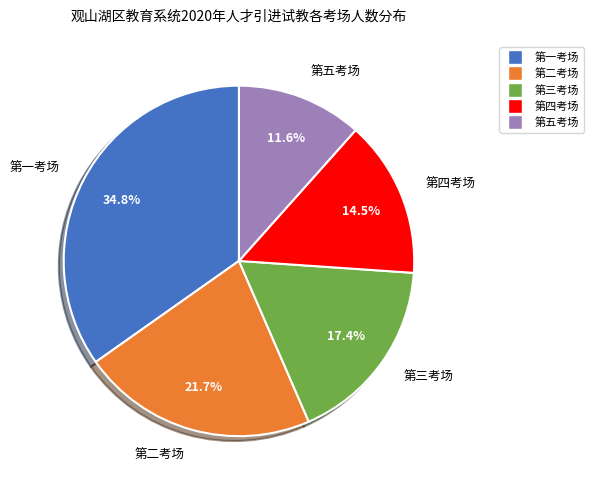

Between 第一考场 and 第四考场, which is larger?

第一考场